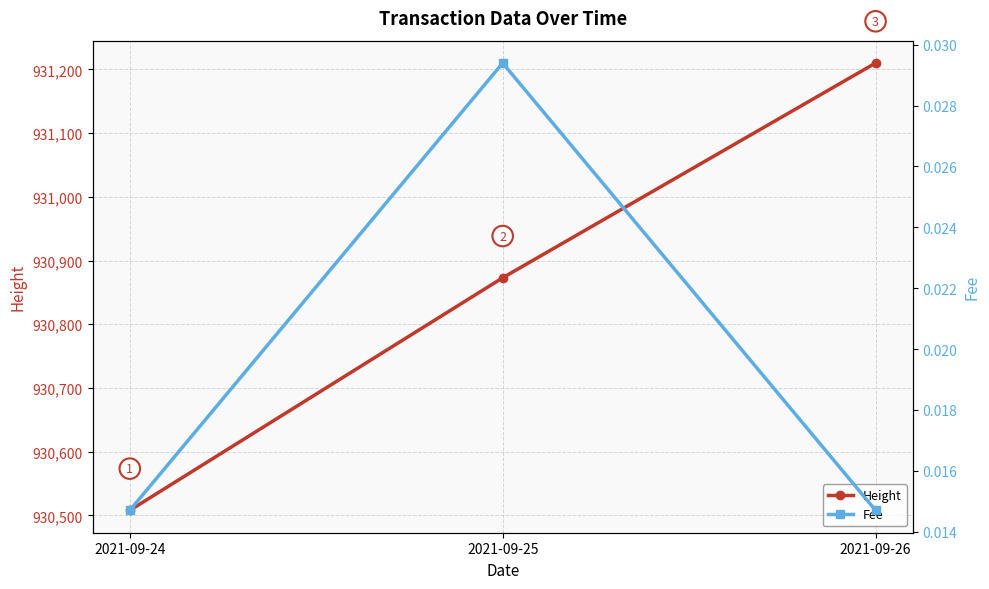

Which series has the largest total across all categories?

Height